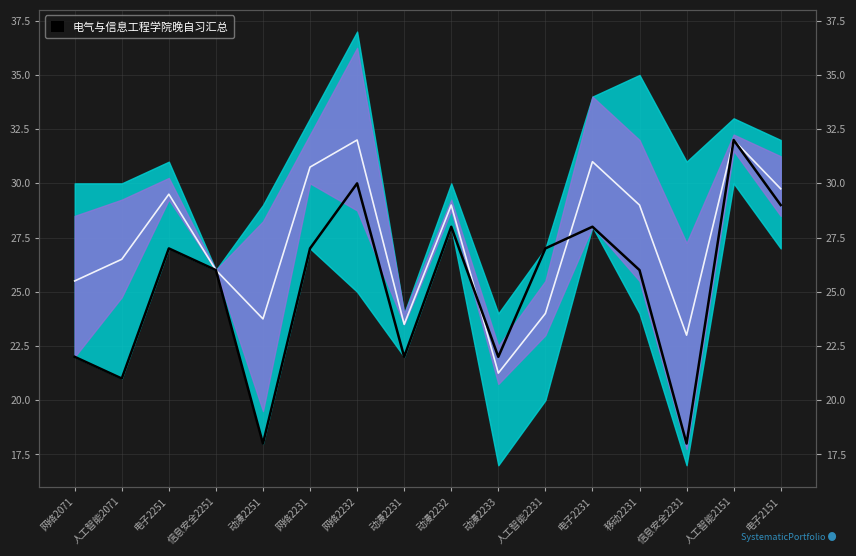

Reading right to left, what are all the values shown in this chart?

29.8	32.0	23.0	29.0	31.0	24.0	21.2	29.0	23.5	32.0	30.8	23.8	26.0	29.5	26.5	25.5